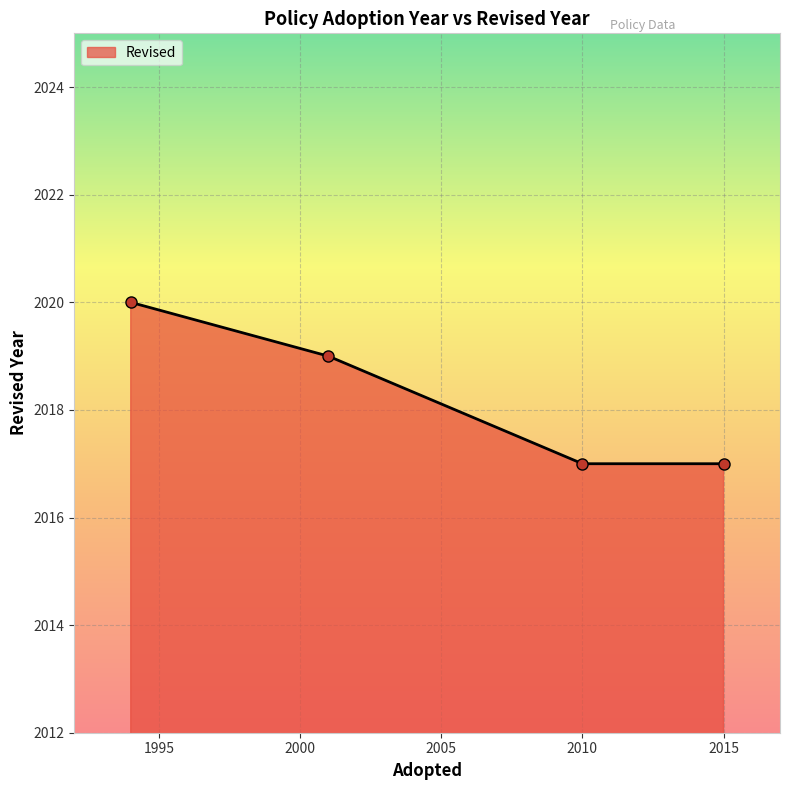

What is the value of the 1st point from the left?

2020